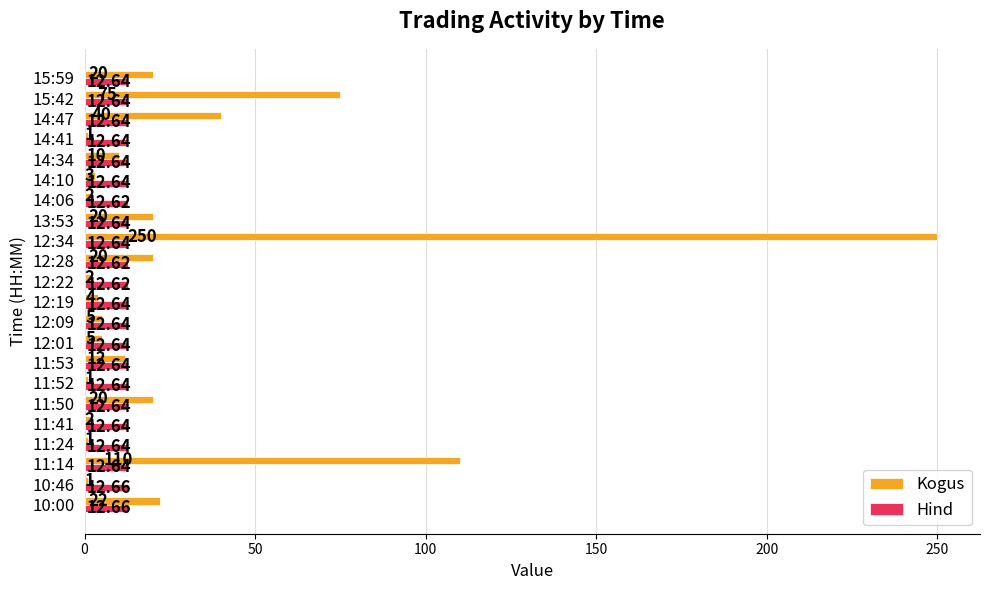

Where is Kogus nearest to the value 125?

11:14